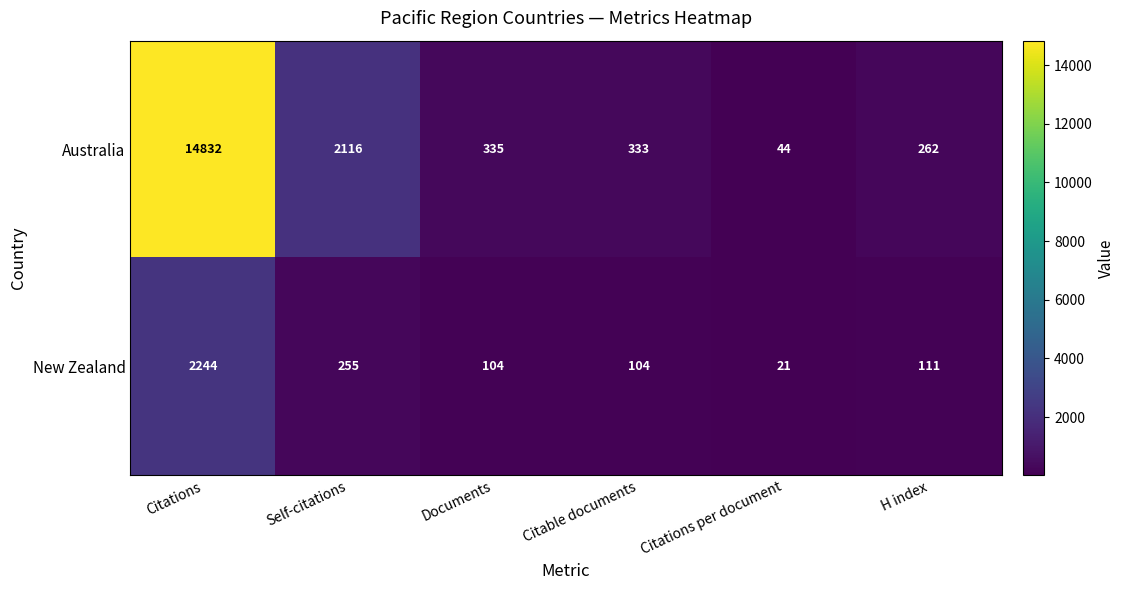

Which series has the largest range (max minus min)?

Australia